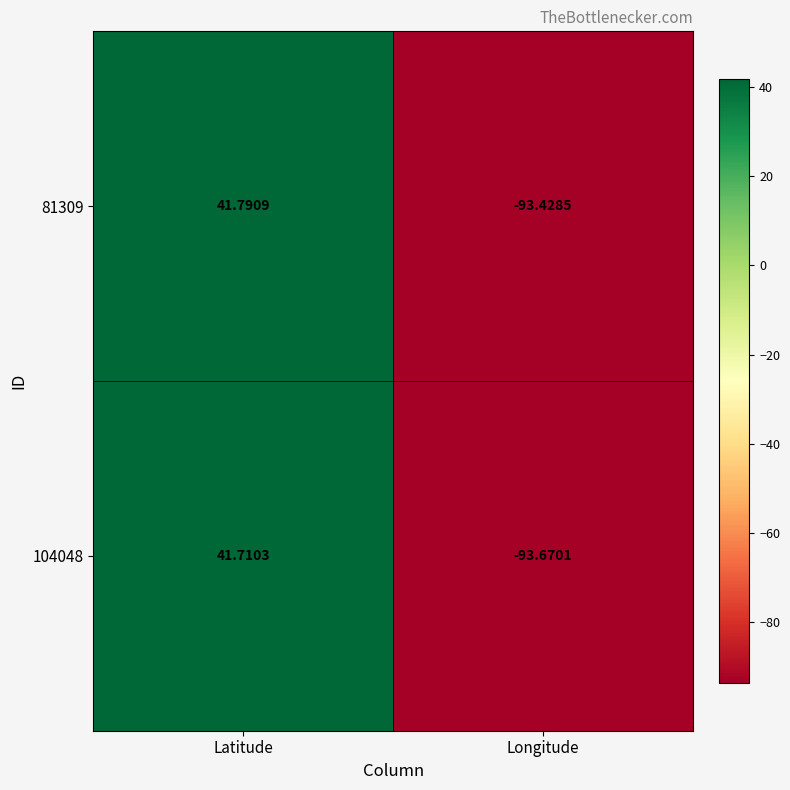

Where does the 81309 series first go above 41?

Latitude